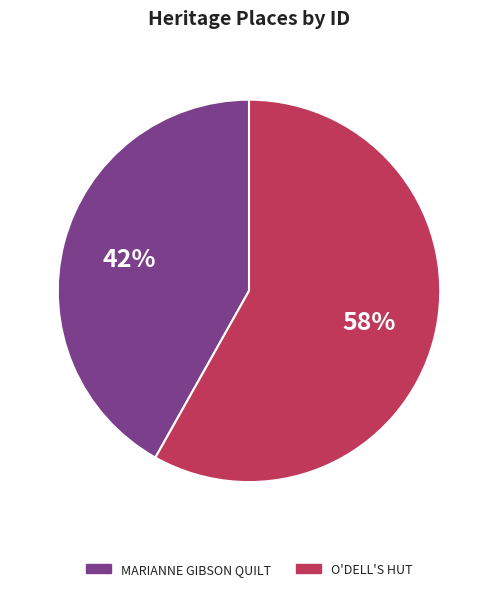

To the nearest percent, what is the combined percentage of MARIANNE GIBSON QUILT and O'DELL'S HUT?

100%